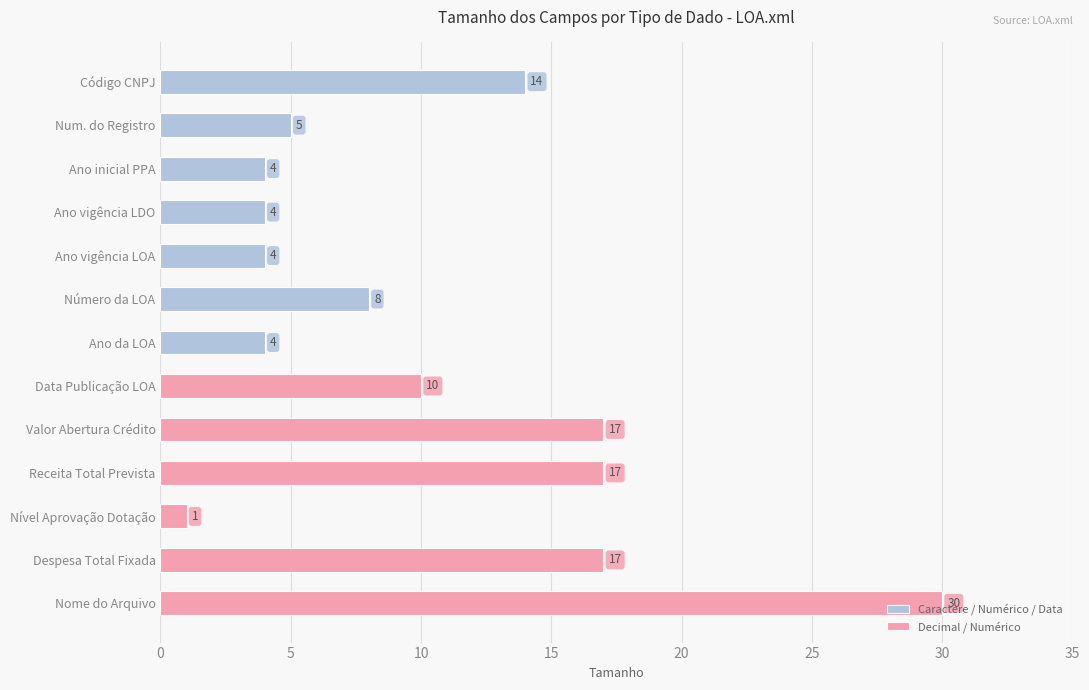

Reading right to left, transcribe all the data shown in this chart.

30	17	1	17	17	10	4	8	4	4	4	5	14